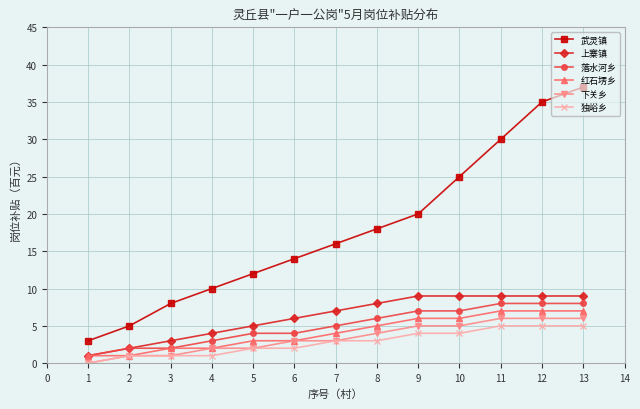

List the series in order of their peak value, lowest first.

独峪乡, 下关乡, 红石塄乡, 落水河乡, 上寨镇, 武灵镇